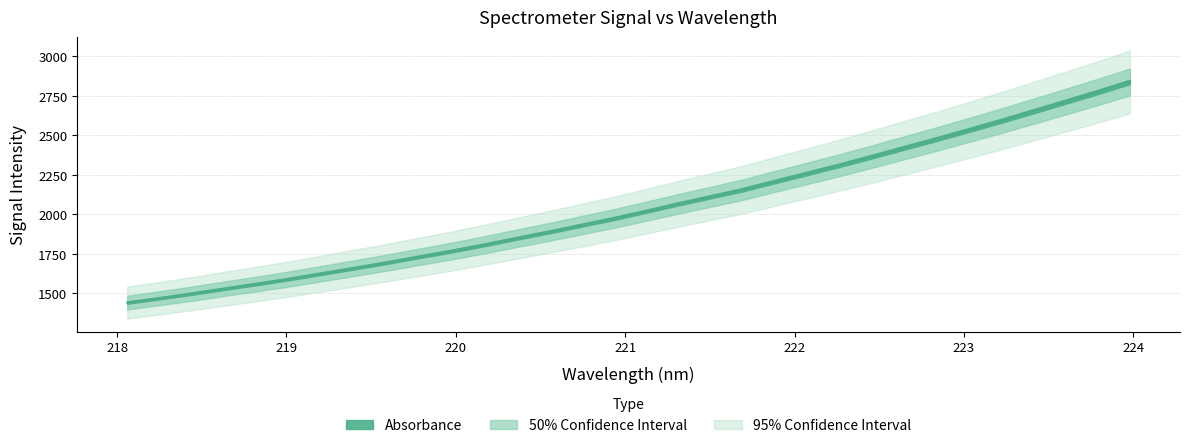

Which label corresponds to the smallest value in the chart?

218.0596